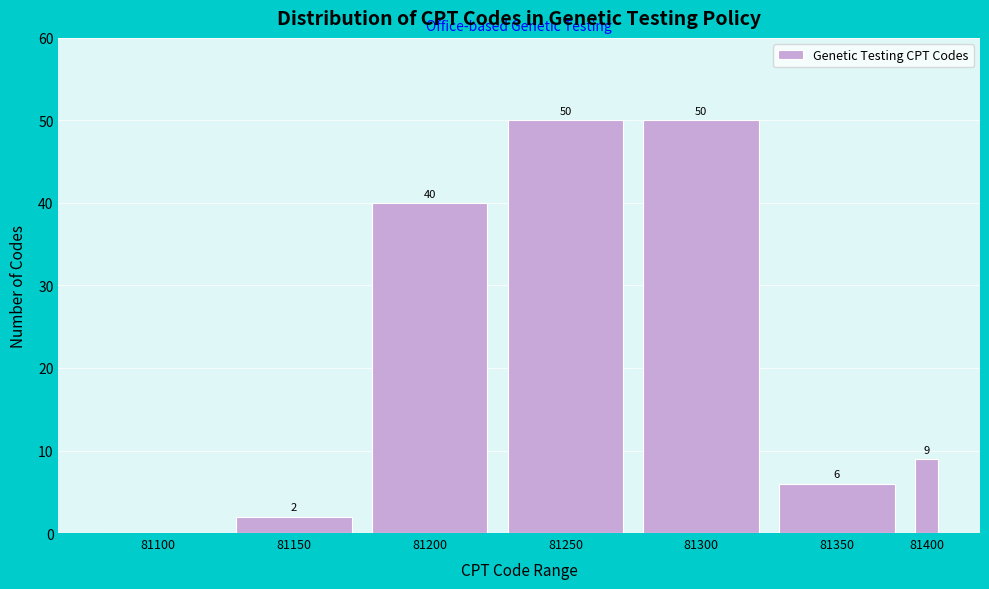

Reading left to right, list all the values displayed in this chart.

81100=0	81150=2	81200=40	81250=50	81300=50	81350=6	81400=9